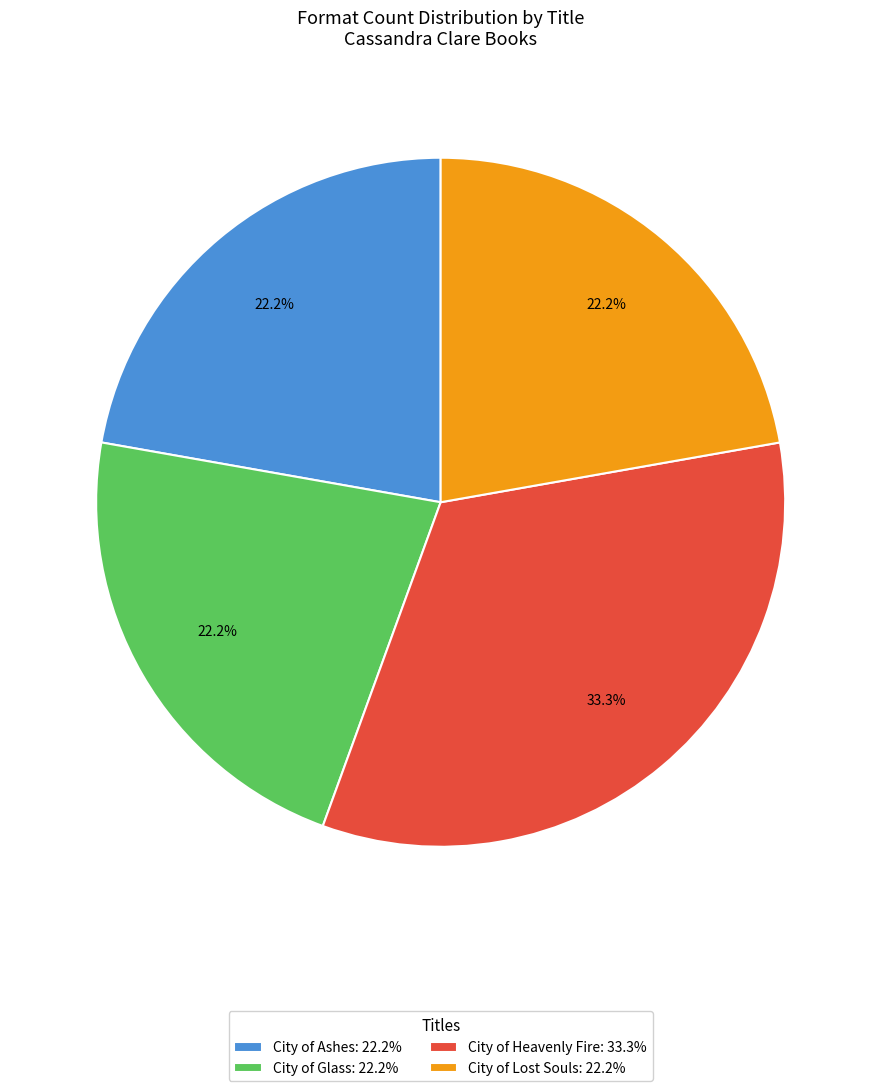

True or false: City of Heavenly Fire accounts for 42% of the total.

False